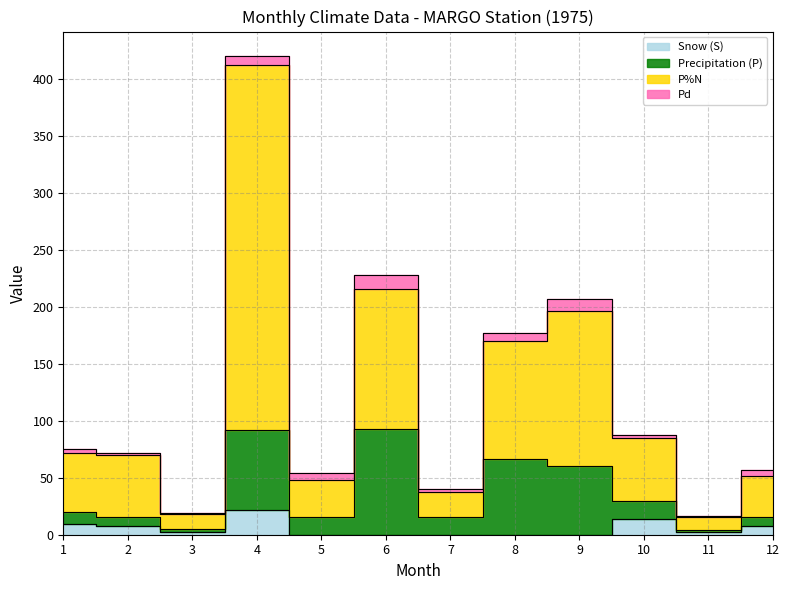

True or false: Snow (S) and P%N cross at least once.

False